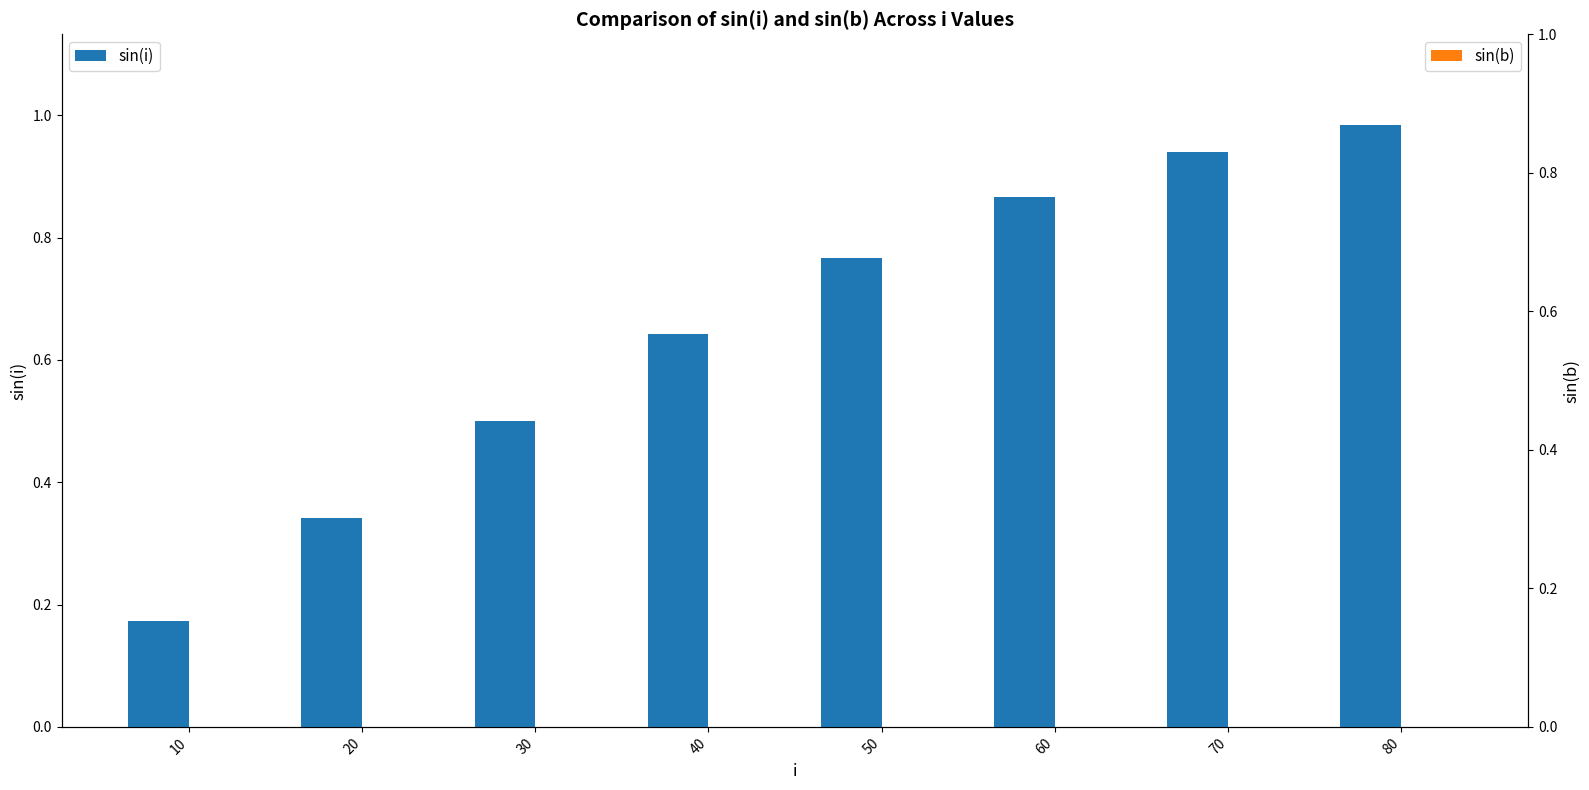

Reading right to left, what are all the values shown in this chart?

sin(i): 80=1.0	70=0.9	60=0.9	50=0.8	40=0.6	30=0.5	20=0.3	10=0.2
sin(b): 80=0.0	70=0.0	60=0.0	50=0.0	40=0.0	30=0.0	20=0.0	10=0.0